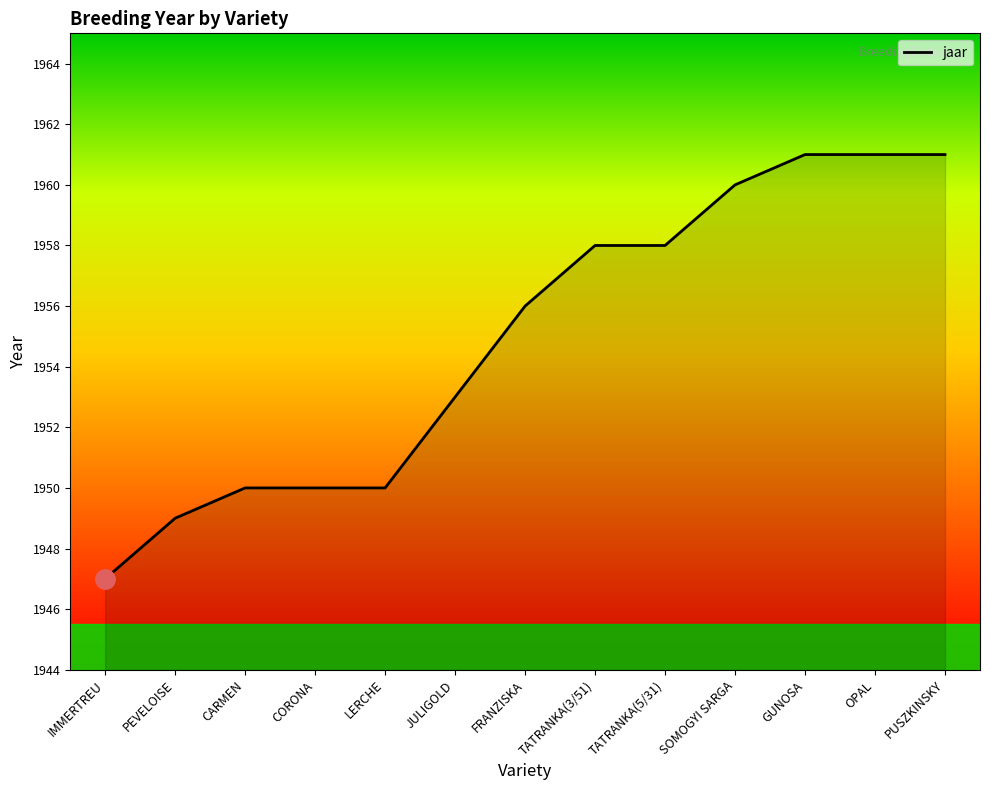

What is the smallest value displayed?

1947